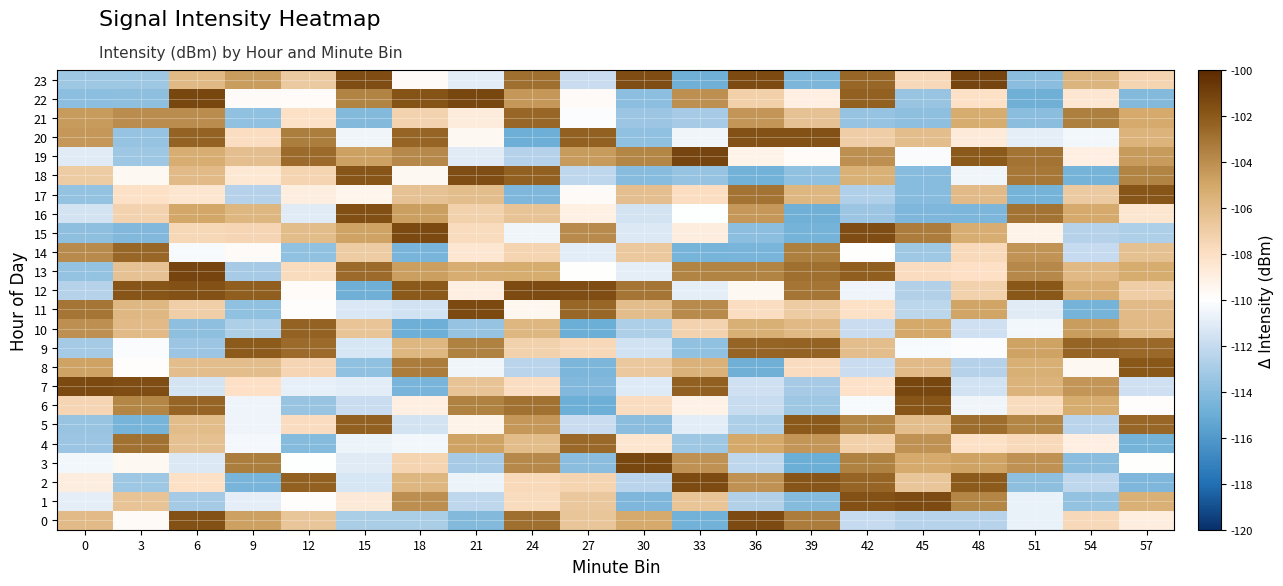

Reading left to right, list all the values displayed in this chart.

0: 0=-105.9	3=-109.8	6=-101.7	9=-104.8	12=-106.6	15=-112.8	18=-112.8	21=-114.2	24=-102.9	27=-106.6	30=-105.1	33=-114.7	36=-101.4	39=-103.3	42=-112.0	45=-112.5	48=-112.4	51=-110.7	54=-107.7	57=-109.0
1: 0=-110.9	3=-106.4	6=-113.0	9=-110.9	12=-109.9	15=-108.6	18=-104.0	21=-112.2	24=-107.8	27=-106.7	30=-114.3	33=-106.5	36=-112.6	39=-114.1	42=-101.7	45=-101.5	48=-103.7	51=-110.7	54=-113.6	57=-105.4
2: 0=-108.8	3=-113.3	6=-108.1	9=-114.5	12=-102.3	15=-111.4	18=-105.7	21=-110.6	24=-107.7	27=-107.3	30=-112.4	33=-101.4	36=-104.1	39=-101.8	42=-102.5	45=-106.6	48=-102.1	51=-113.8	54=-112.3	57=-114.4
3: 0=-110.4	3=-109.6	6=-111.2	9=-103.4	12=-110.0	15=-111.1	18=-107.4	21=-113.0	24=-103.8	27=-114.0	30=-101.2	33=-104.2	36=-112.2	39=-114.9	42=-103.6	45=-105.1	48=-104.8	51=-104.2	54=-114.0	57=-110.0
4: 0=-113.4	3=-102.9	6=-106.3	9=-110.4	12=-114.1	15=-110.6	18=-110.4	21=-104.8	24=-106.1	27=-102.6	30=-108.4	33=-113.3	36=-105.0	39=-104.3	42=-107.1	45=-104.2	48=-108.1	51=-107.7	54=-109.0	57=-114.6
5: 0=-113.5	3=-114.6	6=-106.1	9=-110.6	12=-107.9	15=-102.3	18=-111.5	21=-109.3	24=-104.4	27=-111.8	30=-113.9	33=-110.9	36=-112.7	39=-102.0	42=-103.7	45=-106.1	48=-102.8	51=-103.7	54=-112.4	57=-102.5
6: 0=-107.4	3=-103.7	6=-102.5	9=-110.5	12=-113.5	15=-111.8	18=-109.0	21=-103.5	24=-103.0	27=-114.9	30=-107.8	33=-109.2	36=-111.9	39=-113.3	42=-110.3	45=-101.8	48=-110.5	51=-107.7	54=-105.2	57=-109.9
7: 0=-101.4	3=-101.5	6=-111.5	9=-108.0	12=-110.8	15=-111.0	18=-114.5	21=-106.5	24=-108.0	27=-114.3	30=-111.1	33=-102.3	36=-111.6	39=-113.0	42=-108.1	45=-101.2	48=-111.6	51=-105.6	54=-104.3	57=-111.7
8: 0=-104.8	3=-109.9	6=-106.1	9=-106.1	12=-107.5	15=-113.7	18=-103.3	21=-110.5	24=-112.4	27=-114.4	30=-106.7	33=-105.5	36=-114.8	39=-107.8	42=-111.8	45=-106.0	48=-112.6	51=-105.3	54=-109.6	57=-101.9
9: 0=-113.1	3=-110.2	6=-113.4	9=-102.1	12=-102.7	15=-111.4	18=-105.8	21=-103.6	24=-107.2	27=-107.6	30=-111.6	33=-113.7	36=-102.4	39=-102.4	42=-106.1	45=-110.3	48=-110.1	51=-104.8	54=-102.4	57=-102.6
10: 0=-104.1	3=-106.0	6=-113.8	9=-112.7	12=-102.4	15=-106.5	18=-114.9	21=-113.6	24=-105.7	27=-114.9	30=-112.7	33=-107.3	36=-105.3	39=-105.9	42=-111.9	45=-105.0	48=-111.7	51=-110.4	54=-104.5	57=-105.9
11: 0=-103.1	3=-105.8	6=-107.0	9=-113.7	12=-109.9	15=-111.3	18=-111.6	21=-101.4	24=-109.5	27=-102.5	30=-106.2	33=-103.9	36=-108.0	39=-106.9	42=-108.1	45=-112.3	48=-104.9	51=-111.1	54=-114.7	57=-106.0
12: 0=-112.5	3=-101.8	6=-101.6	9=-102.2	12=-109.8	15=-114.8	18=-102.0	21=-109.0	24=-101.5	27=-101.5	30=-103.1	33=-110.9	36=-109.6	39=-103.1	42=-110.6	45=-112.6	48=-107.2	51=-101.9	54=-105.3	57=-107.0
13: 0=-113.6	3=-106.4	6=-101.1	9=-113.0	12=-107.7	15=-102.7	18=-104.6	21=-105.2	24=-105.2	27=-110.0	30=-110.9	33=-103.7	36=-103.7	39=-102.9	42=-102.2	45=-107.8	48=-108.0	51=-103.8	54=-105.9	57=-105.2
14: 0=-103.9	3=-102.5	6=-110.3	9=-109.7	12=-113.7	15=-106.9	18=-114.5	21=-108.5	24=-107.4	27=-111.0	30=-106.7	33=-114.6	36=-114.5	39=-103.5	42=-110.0	45=-113.2	48=-107.7	51=-104.2	54=-112.0	57=-106.3
15: 0=-113.8	3=-114.3	6=-107.6	9=-107.4	12=-106.1	15=-104.8	18=-101.3	21=-107.8	24=-110.5	27=-103.9	30=-111.2	33=-108.9	36=-113.9	39=-114.6	42=-101.5	45=-103.3	48=-105.3	51=-109.3	54=-112.6	57=-112.8
16: 0=-111.5	3=-107.3	6=-105.0	9=-105.8	12=-111.1	15=-101.6	18=-104.7	21=-107.2	24=-106.4	27=-109.1	30=-111.5	33=-110.0	36=-104.4	39=-114.8	42=-113.4	45=-114.4	48=-114.4	51=-103.0	54=-105.1	57=-108.4
17: 0=-113.6	3=-108.1	6=-108.4	9=-112.6	12=-108.9	15=-109.4	18=-106.4	21=-106.1	24=-114.4	27=-109.8	30=-106.2	33=-108.0	36=-103.0	39=-105.8	42=-112.7	45=-114.0	48=-106.0	51=-114.6	54=-106.8	57=-101.8
18: 0=-106.9	3=-109.6	6=-106.0	9=-108.6	12=-107.4	15=-101.8	18=-109.6	21=-101.5	24=-102.3	27=-112.3	30=-114.0	33=-113.6	36=-114.7	39=-113.7	42=-105.4	45=-114.0	48=-110.5	51=-103.2	54=-114.7	57=-103.6
19: 0=-111.1	3=-113.3	6=-105.2	9=-106.2	12=-102.7	15=-104.7	18=-103.8	21=-111.1	24=-112.5	27=-104.5	30=-103.7	33=-101.1	36=-109.2	39=-109.8	42=-104.1	45=-110.2	48=-102.0	51=-103.0	54=-109.0	57=-104.5
20: 0=-104.4	3=-113.6	6=-102.4	9=-107.9	12=-103.4	15=-110.5	18=-102.5	21=-109.6	24=-114.8	27=-102.3	30=-113.7	33=-110.5	36=-101.7	39=-101.7	42=-107.0	45=-106.2	48=-108.7	51=-110.9	54=-110.4	57=-105.6
21: 0=-104.5	3=-103.9	6=-103.9	9=-113.7	12=-108.1	15=-114.2	18=-107.3	21=-108.8	24=-102.6	27=-110.1	30=-113.4	33=-113.0	36=-104.3	39=-106.3	42=-113.6	45=-113.8	48=-105.2	51=-114.0	54=-103.5	57=-105.1
22: 0=-113.9	3=-113.8	6=-101.2	9=-109.8	12=-109.8	15=-103.6	18=-101.7	21=-101.2	24=-104.5	27=-109.7	30=-113.8	33=-104.1	36=-107.2	39=-109.1	42=-102.3	45=-113.4	48=-108.1	51=-114.8	54=-108.4	57=-114.2
23: 0=-113.3	3=-113.4	6=-105.9	9=-104.6	12=-106.8	15=-101.5	18=-109.8	21=-111.0	24=-102.8	27=-111.9	30=-101.5	33=-114.8	36=-101.4	39=-114.4	42=-102.5	45=-107.6	48=-101.1	51=-114.0	54=-105.7	57=-107.4